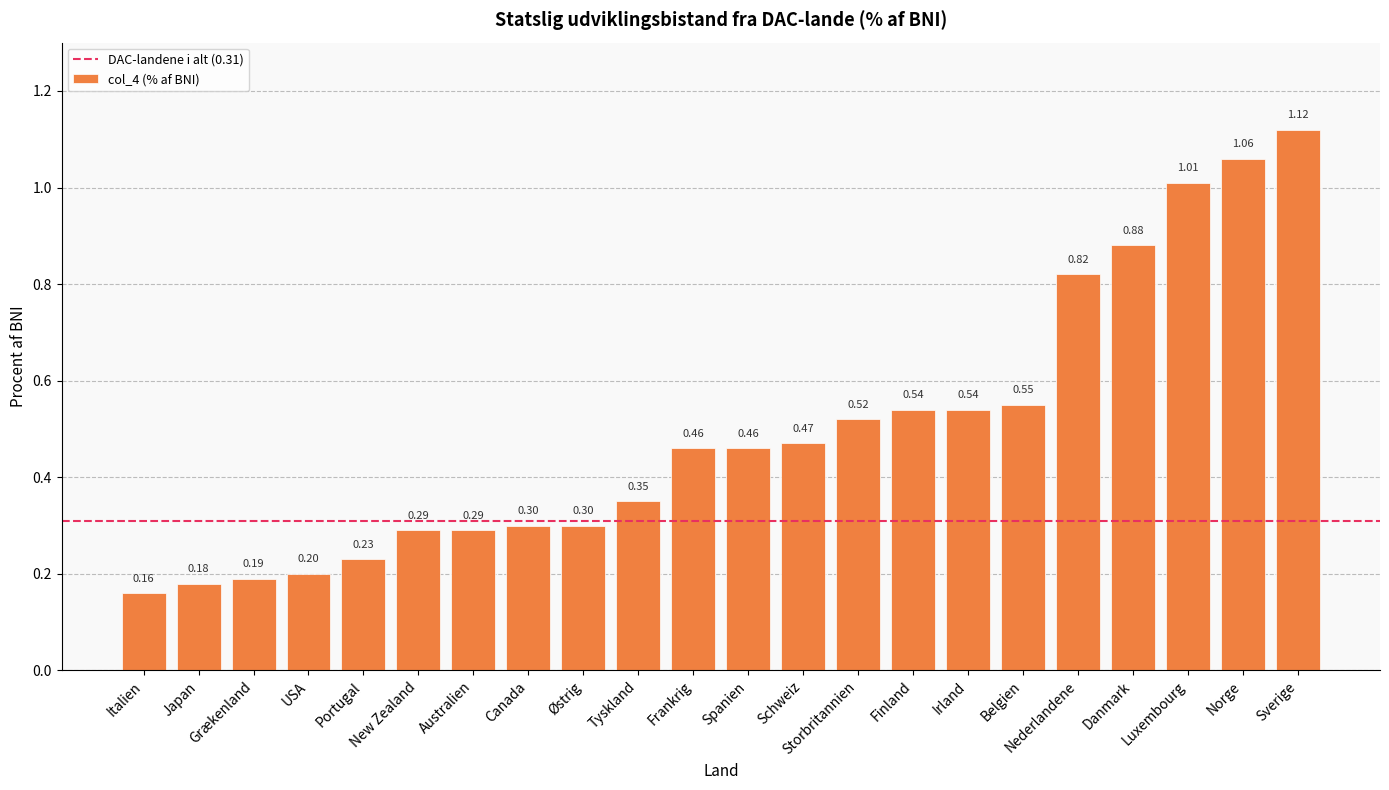

Which category has the highest value across all series?

Sverige